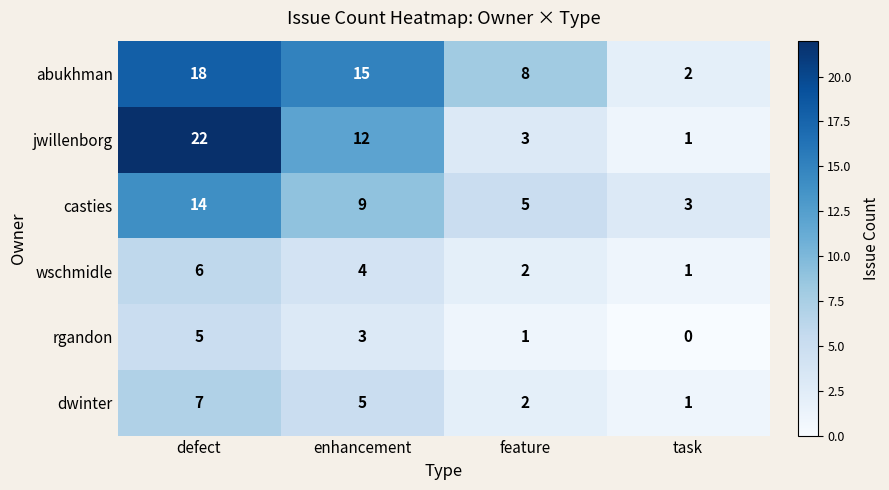

How many values in rgandon are above zero?

3